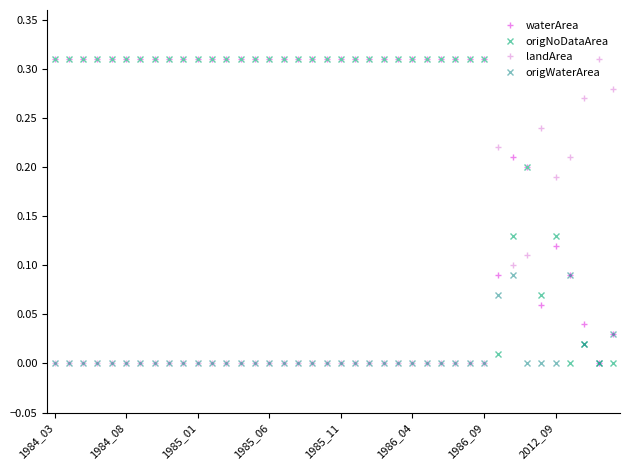

How many times do landArea and waterArea cross each other?

3